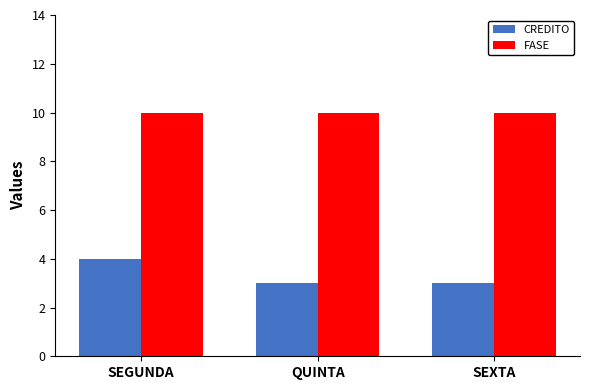

What is the maximum value shown in the chart?

10